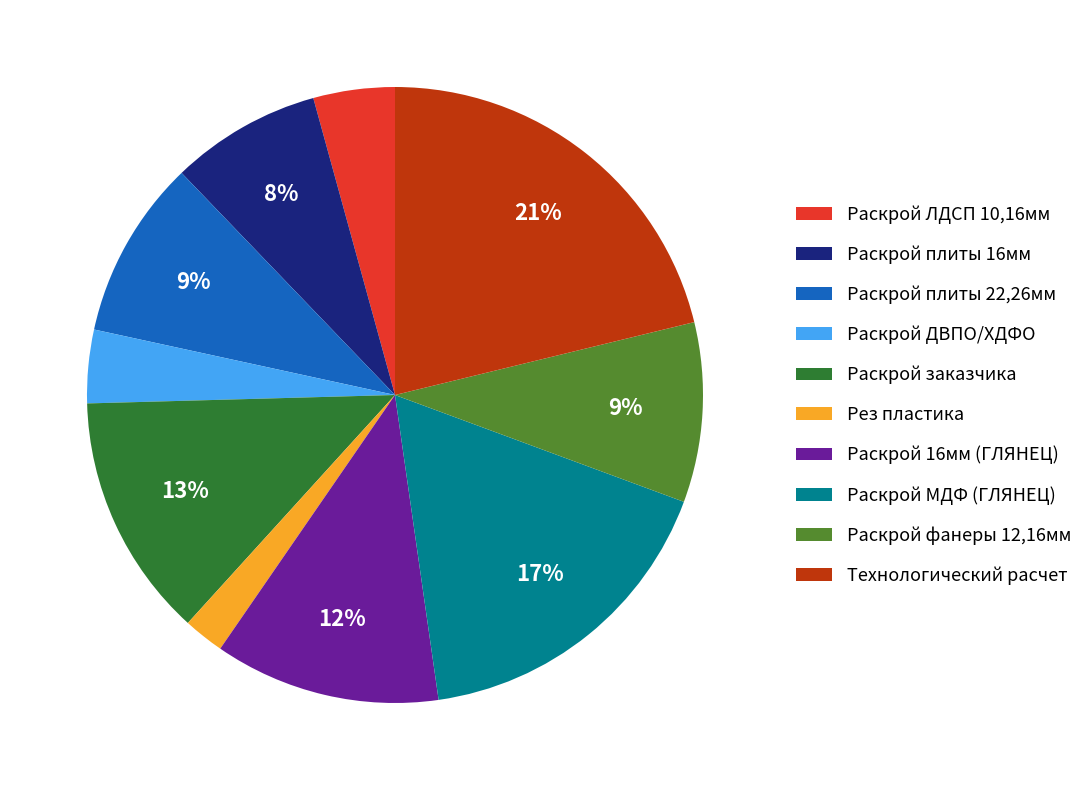

Is it true that Раскрой плиты 16мм is 18% of the pie?

False